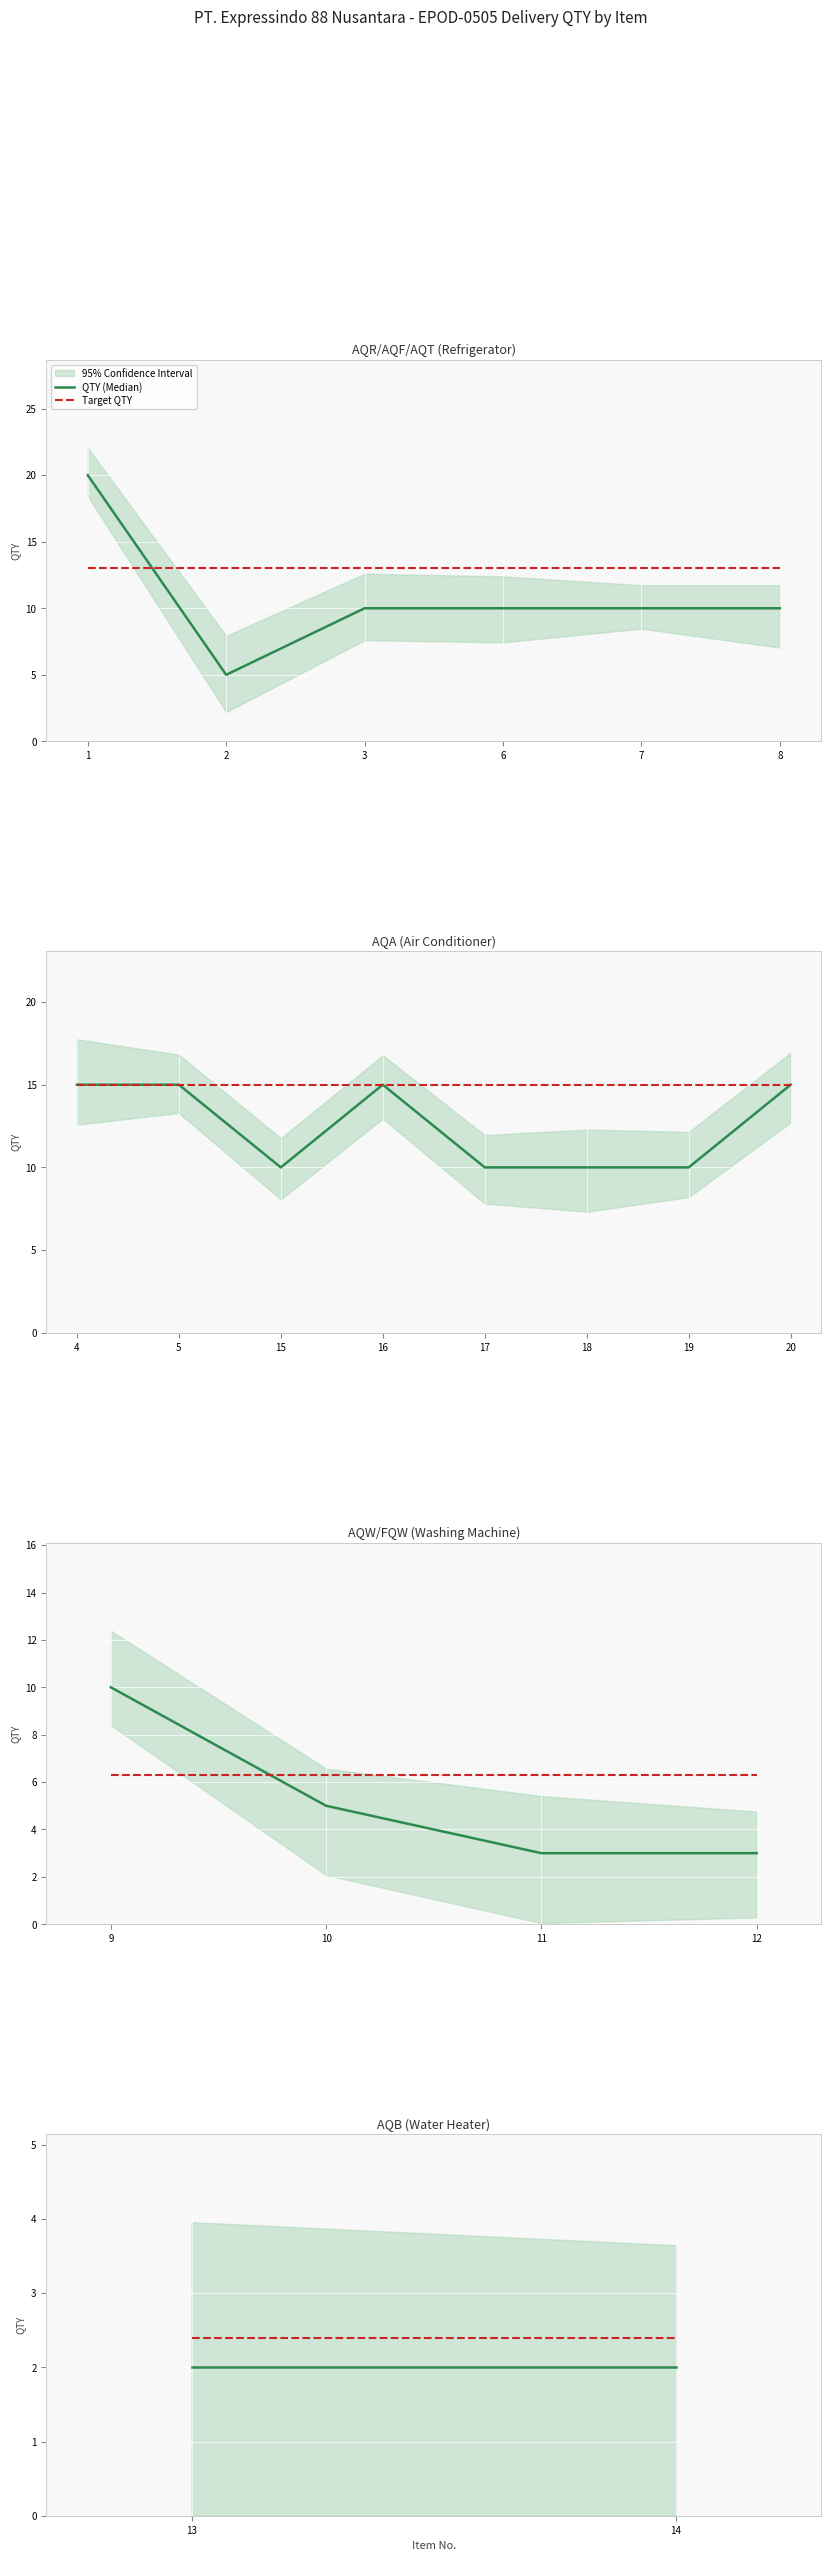

At how many categories does at least one series exceed 2?

2